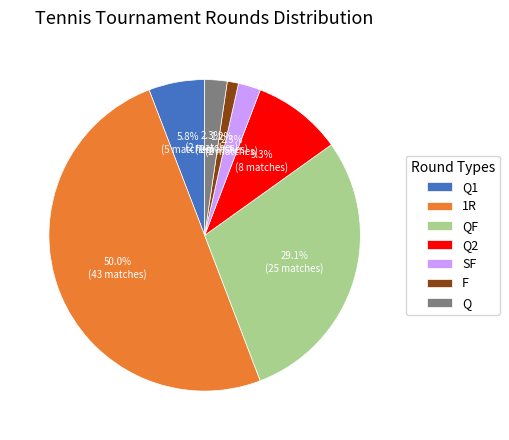

What is the ratio of the value at Q1 to the value at SF?

2.5